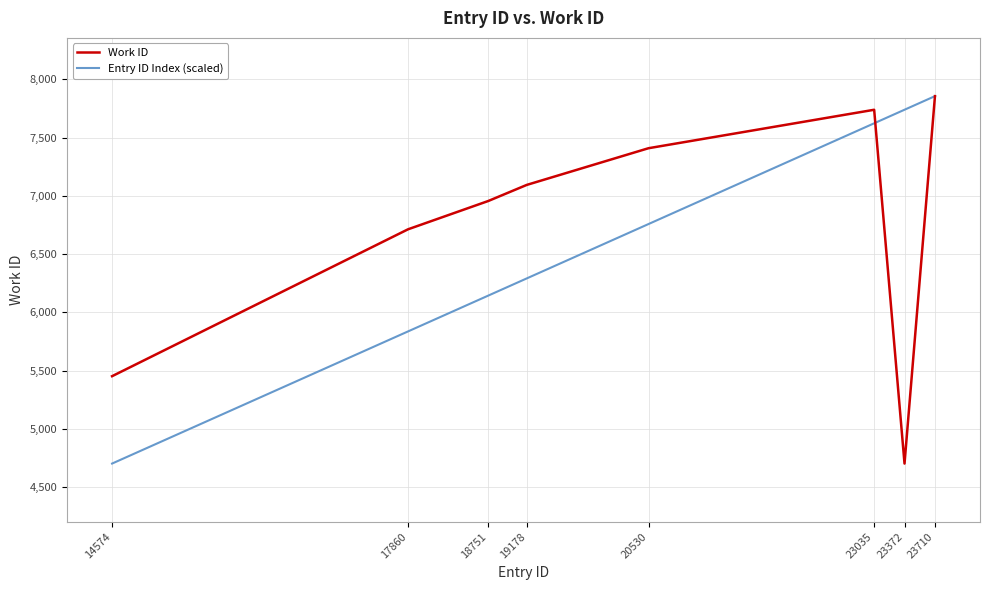

How many interior local valleys does the Work ID series have?

1